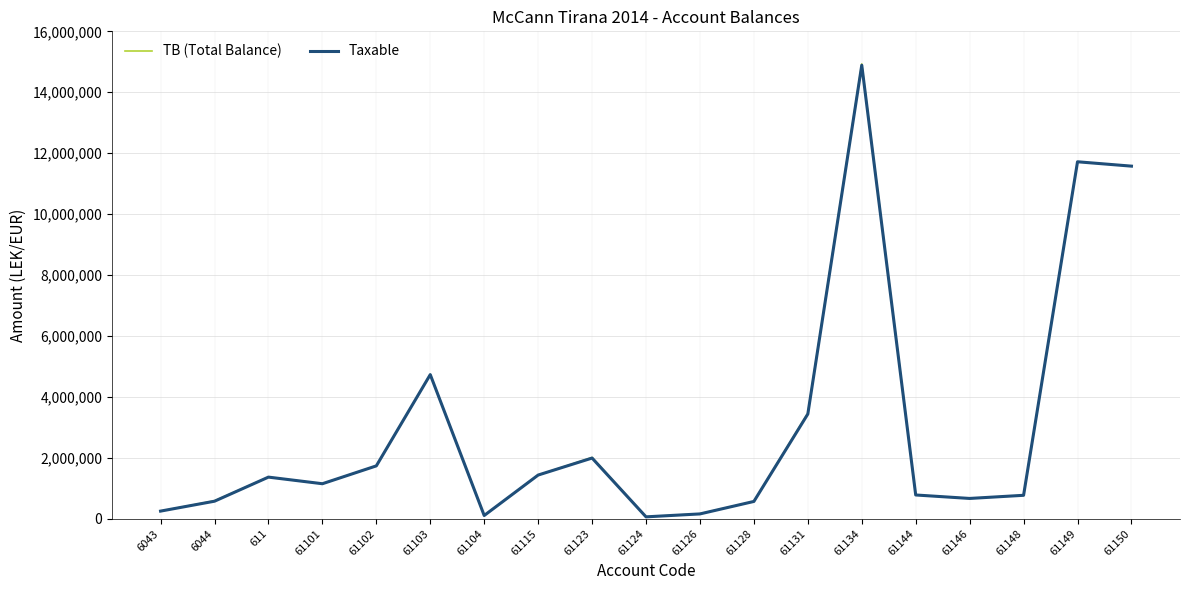

Which series has the widest spread of values?

TB (Total Balance)